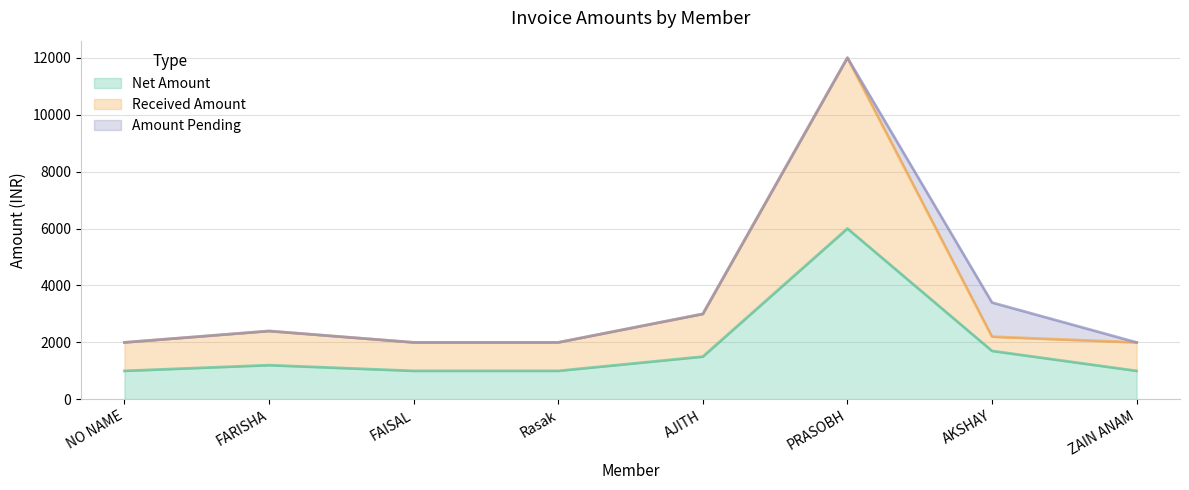

What value does the Net Amount series have at NO NAME?

1000